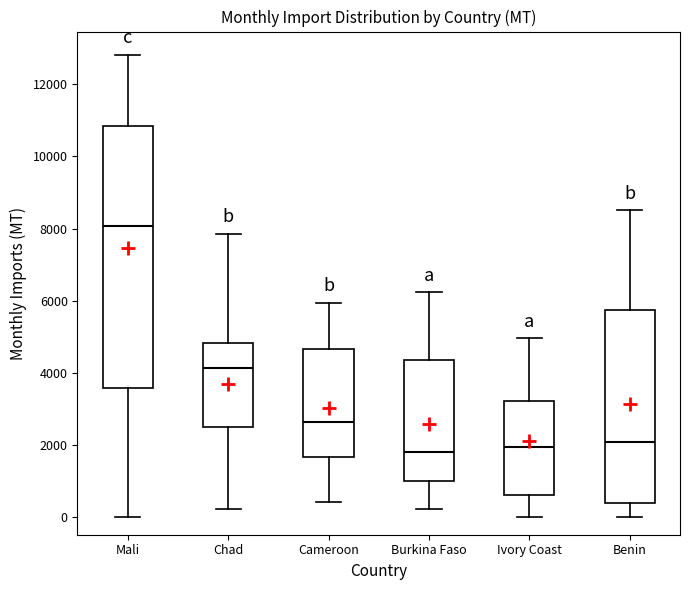

Reading left to right, read every box against the y-axis: the position of its median line, the range the box covers, and the ends of its whiskers. The values are not printed on the chart, so give them approximately, as read against the axis.

Mali: median 8000, box 3600 to 10800, whiskers 0 to 12800
Chad: median 4200, box 2600 to 4800, whiskers 200 to 7800
Cameroon: median 2600, box 1600 to 4600, whiskers 400 to 6000
Burkina Faso: median 1800, box 1000 to 4400, whiskers 200 to 6200
Ivory Coast: median 2000, box 600 to 3200, whiskers 0 to 5000
Benin: median 2000, box 400 to 5800, whiskers 0 to 8600